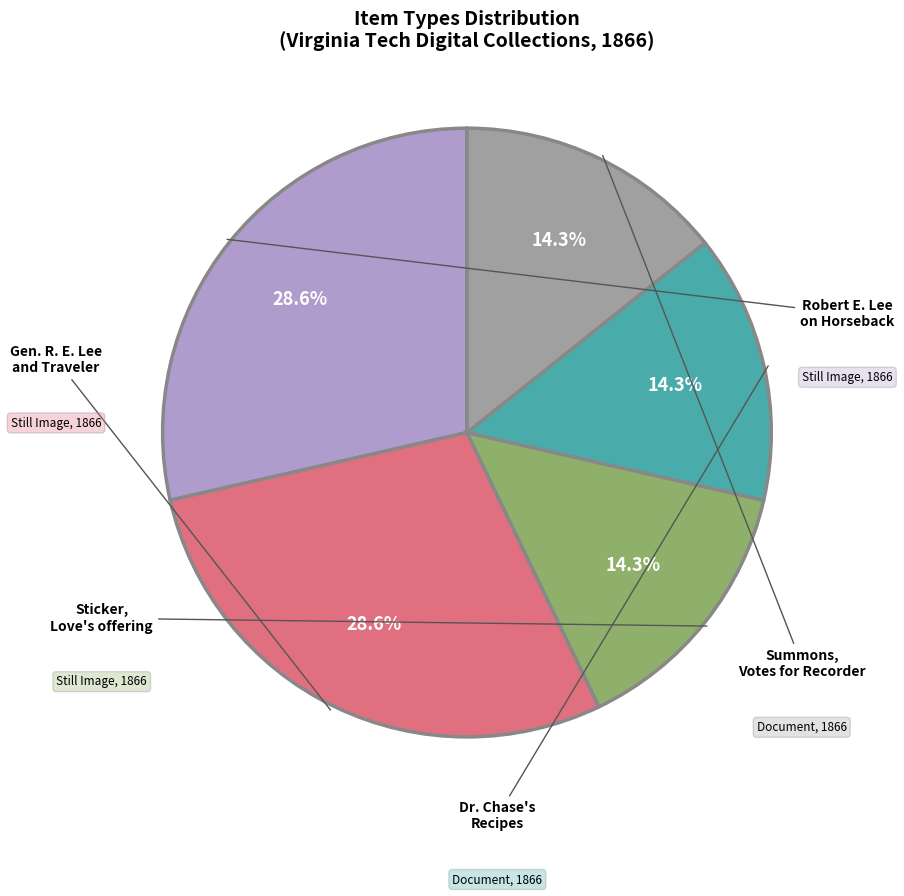

Does any single category account for the majority?

No